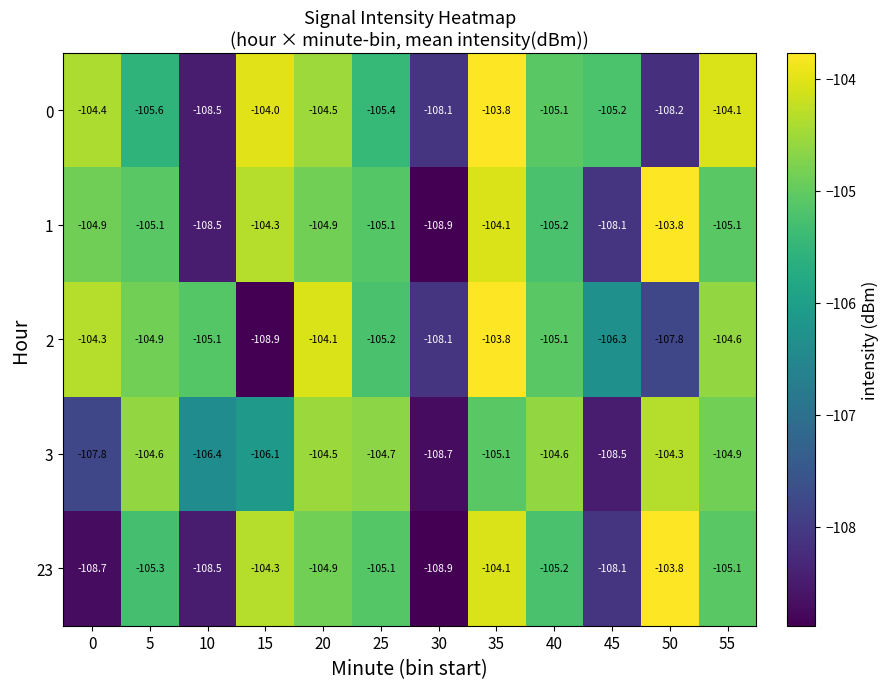

What is the average value of the 23 series?

-106.0